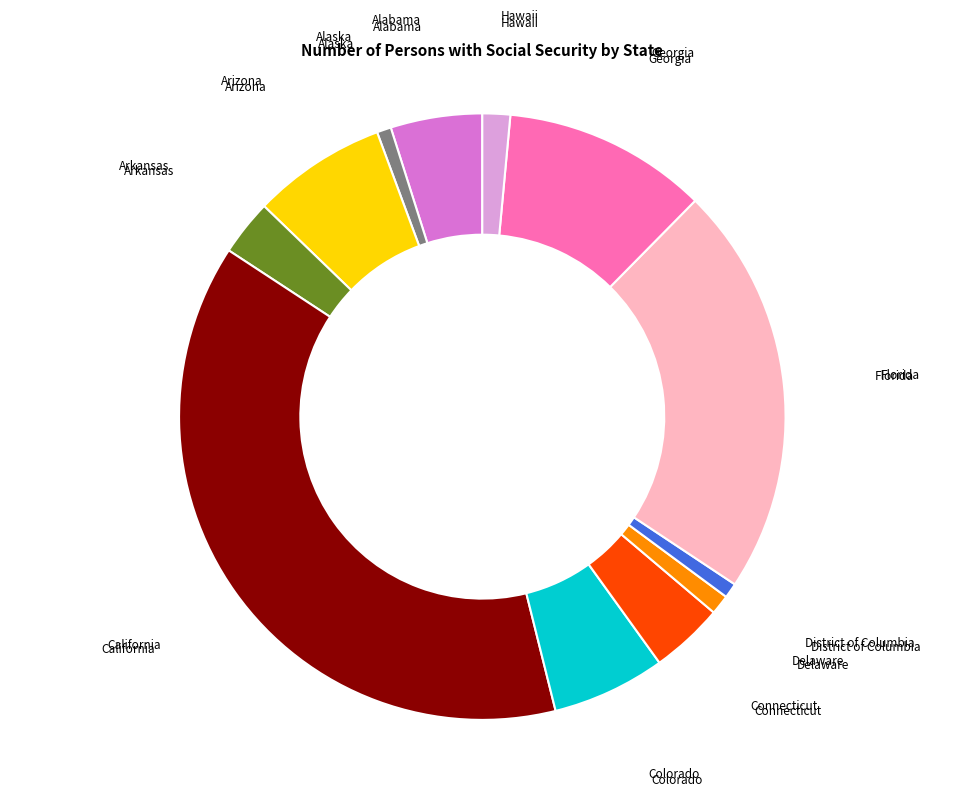

Is there any slice that represents more than half of the pie?

No